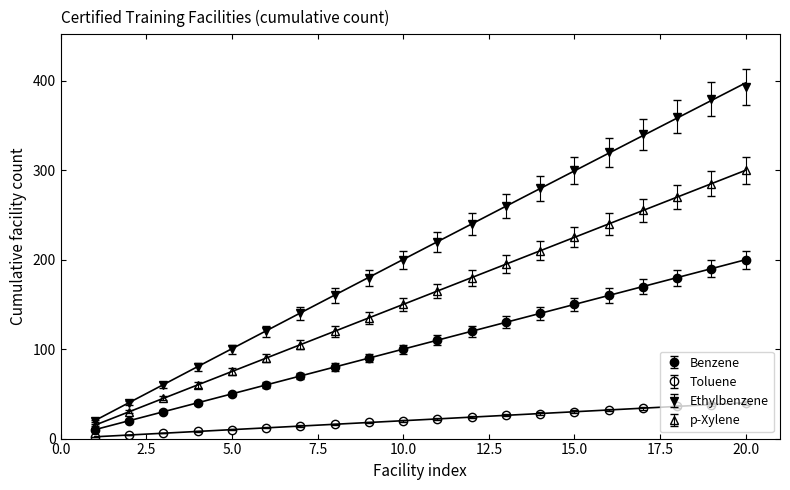

True or false: Ethylbenzene has a value of 428.8 at 14.

False